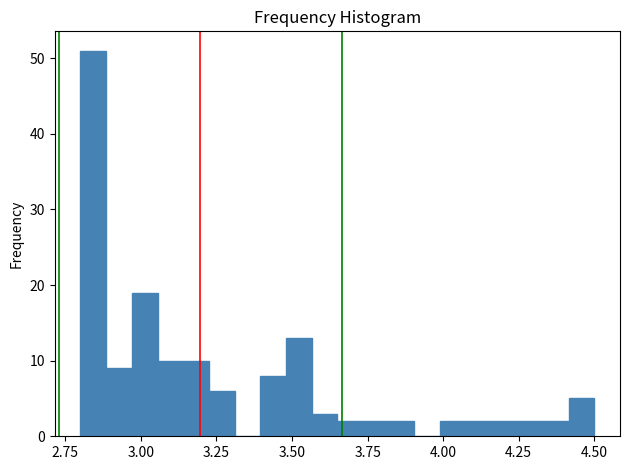

Read against the x-axis, roughly where is the centre of the tallest bar?

2.85